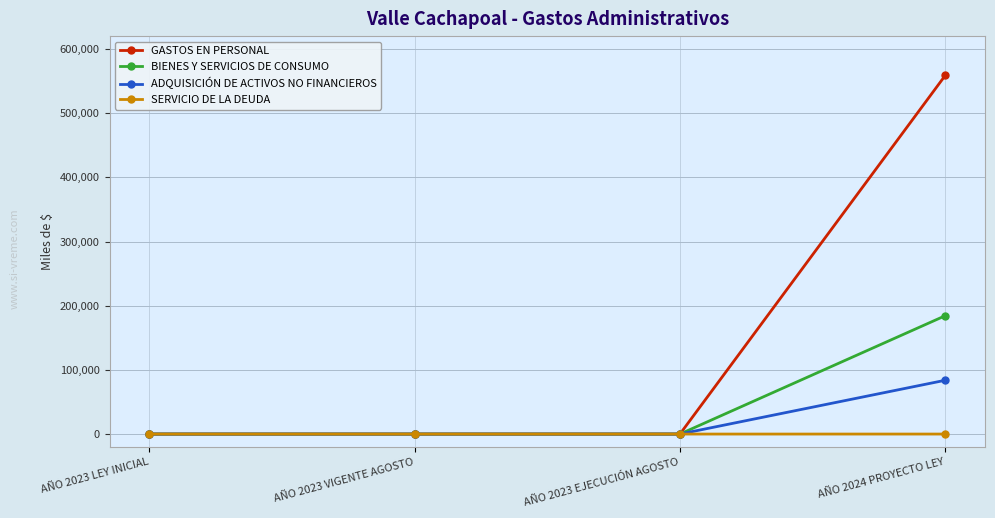

What is the greatest value displayed?

558643